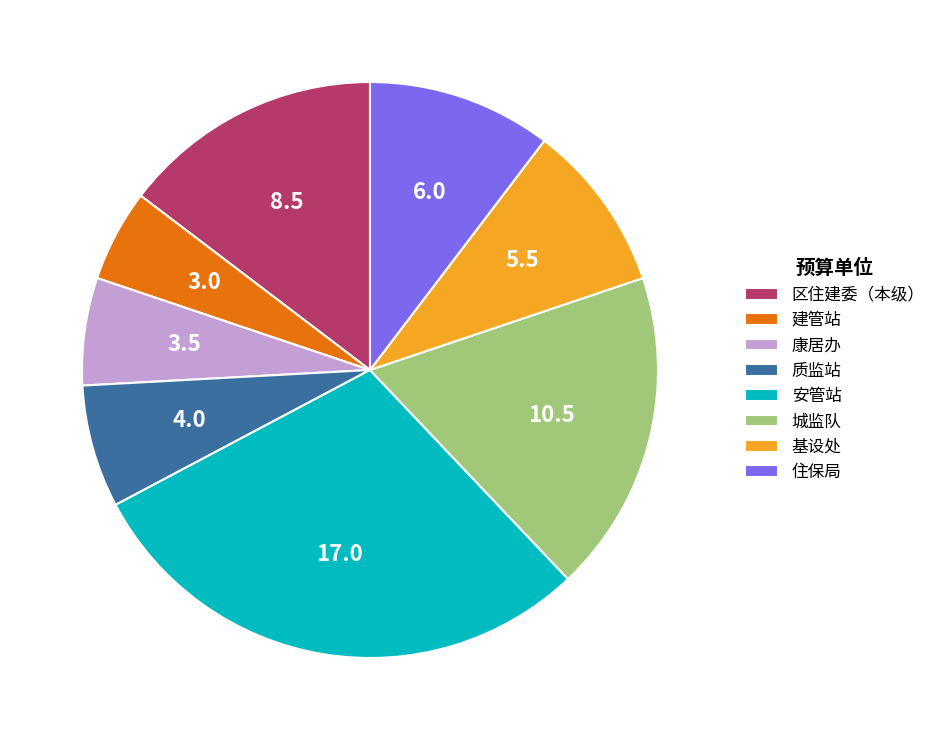

Is it true that 城监队 is 28% of the pie?

False